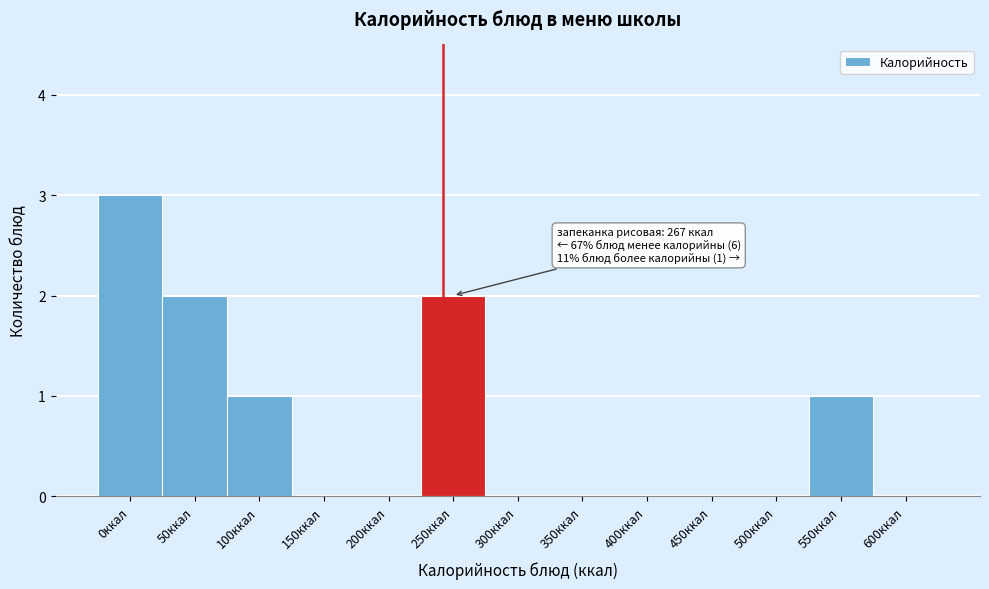

Reading left to right, extract all data points from this chart.

0ккал=3	50ккал=2	100ккал=1	150ккал=0	200ккал=0	250ккал=2	300ккал=0	350ккал=0	400ккал=0	450ккал=0	500ккал=0	550ккал=1	600ккал=0